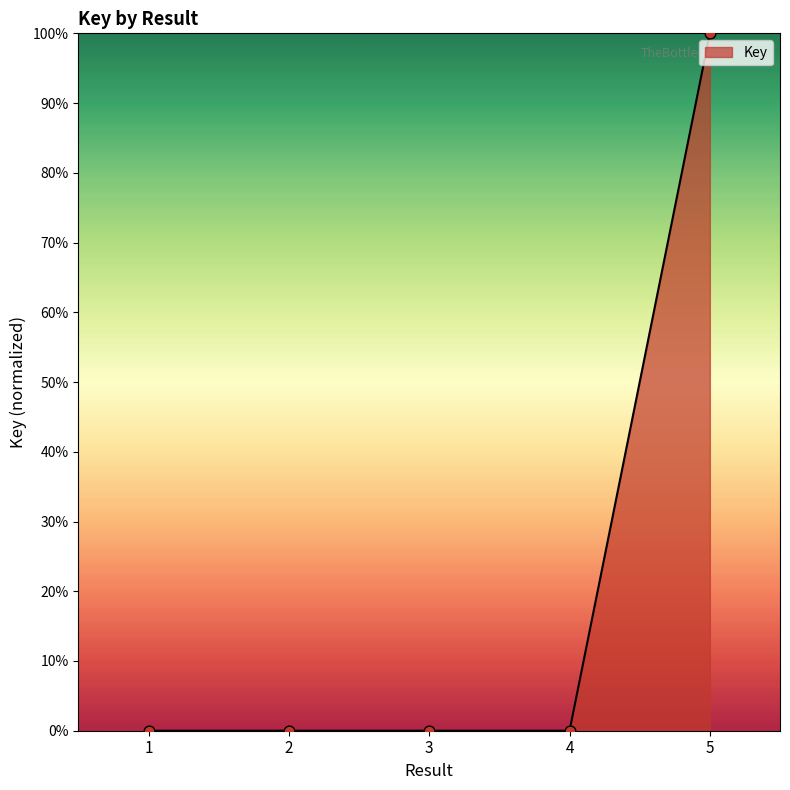

Between 5 and 2, which is larger?

5